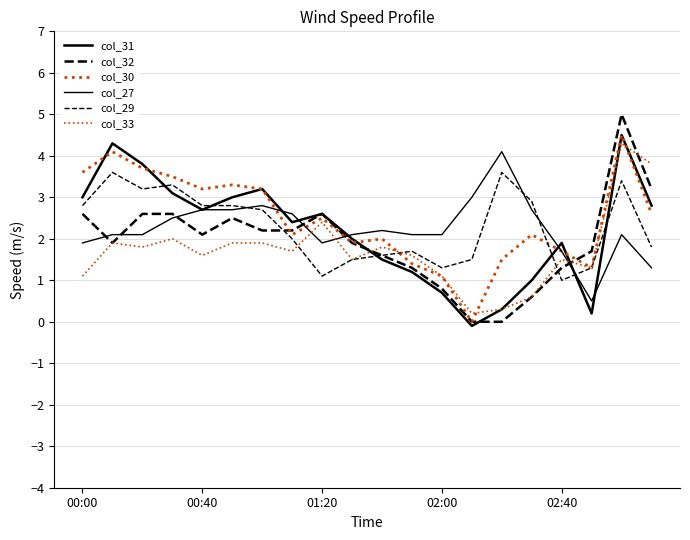

How many lines are shown in the chart?

6